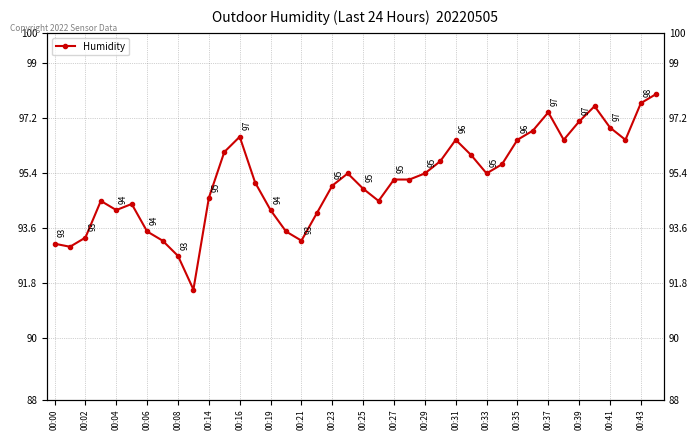

How many interior local valleys (lower than both neighbors) does the data have?

8